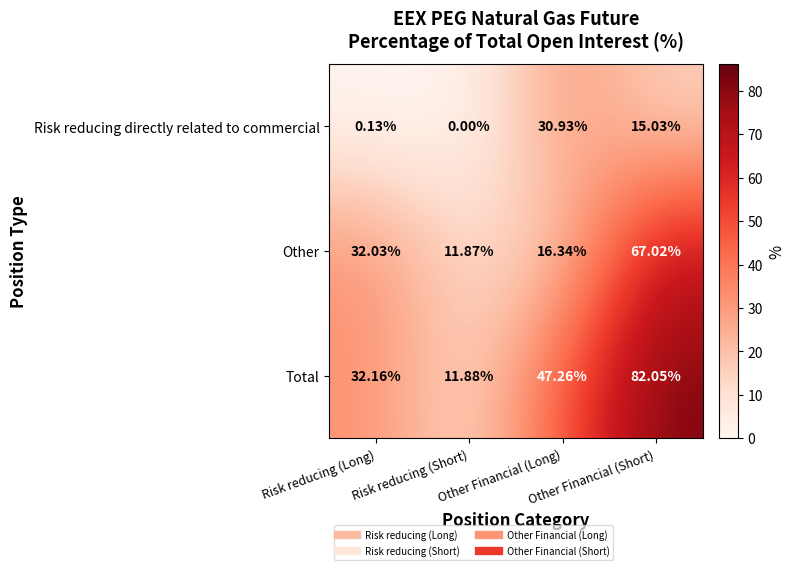

Which series has the largest total across all categories?

Total